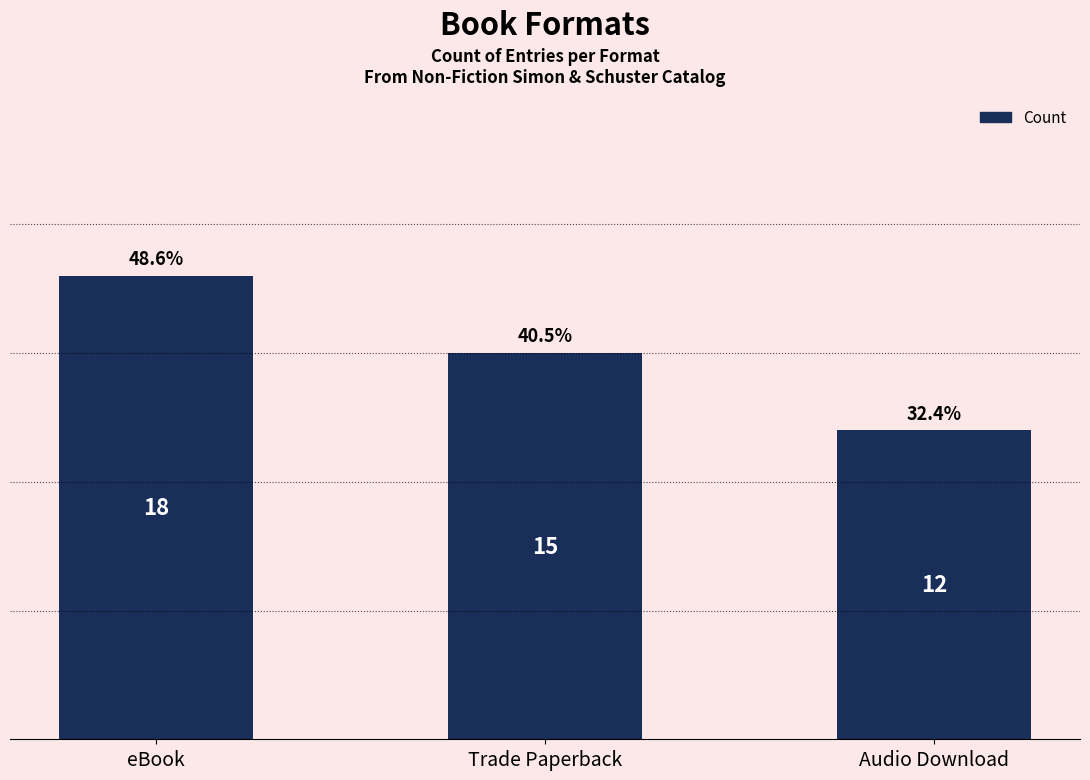

Reading right to left, extract all data points from this chart.

12	15	18